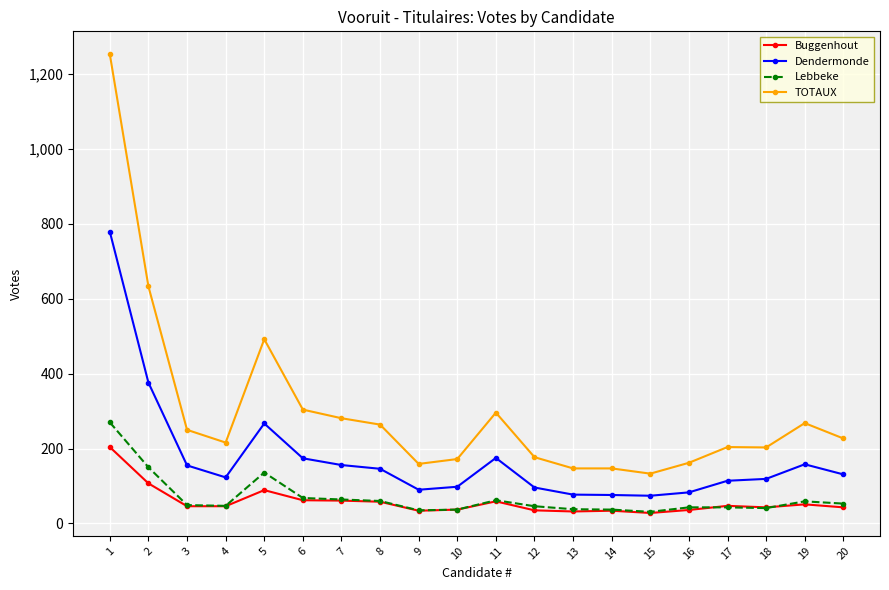

True or false: Lebbeke and TOTAUX cross at least once.

False